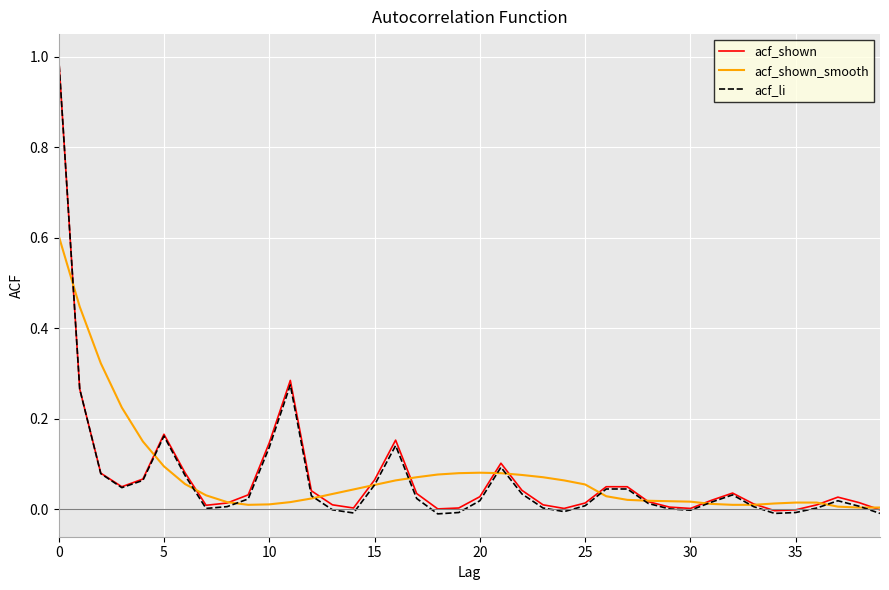

Which series has the largest range (max minus min)?

acf_li